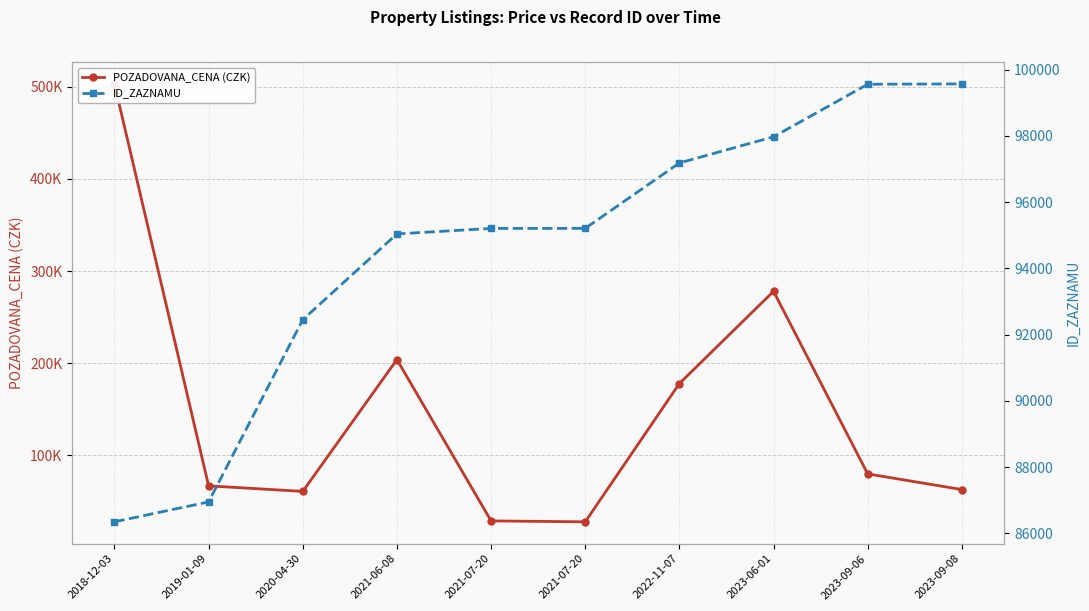

List the labels in order of ID_ZAZNAMU value, largest first.

2023-09-08, 2023-09-06, 2023-06-01, 2022-11-07, 2021-07-20, 2021-07-20, 2021-06-08, 2020-04-30, 2019-01-09, 2018-12-03